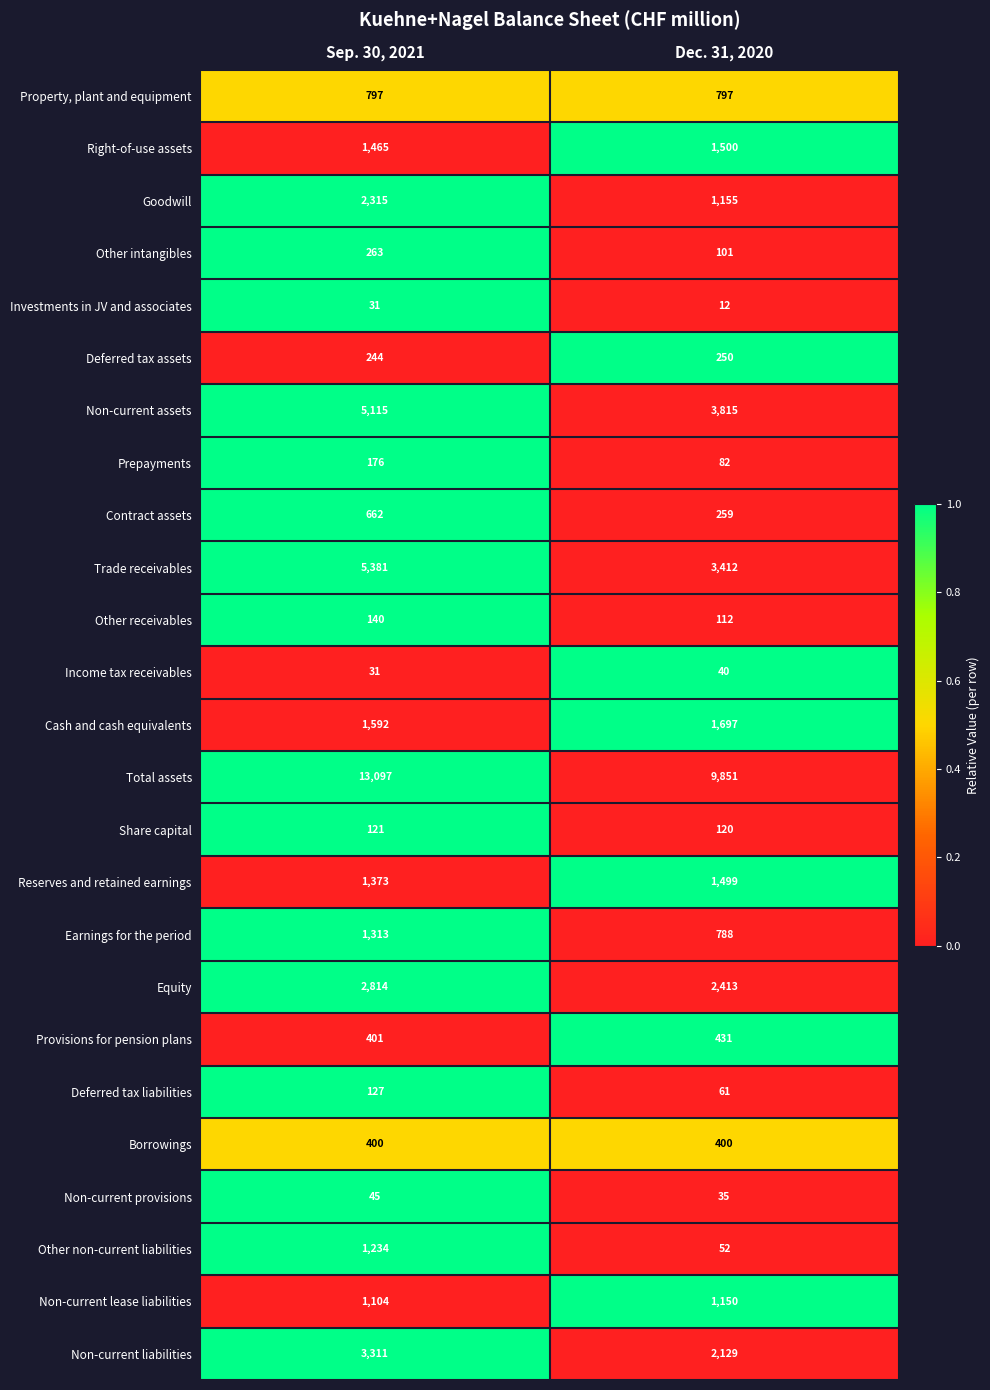

Is it true that Investments in JV and associates equals 7 at Dec. 31, 2020?

False